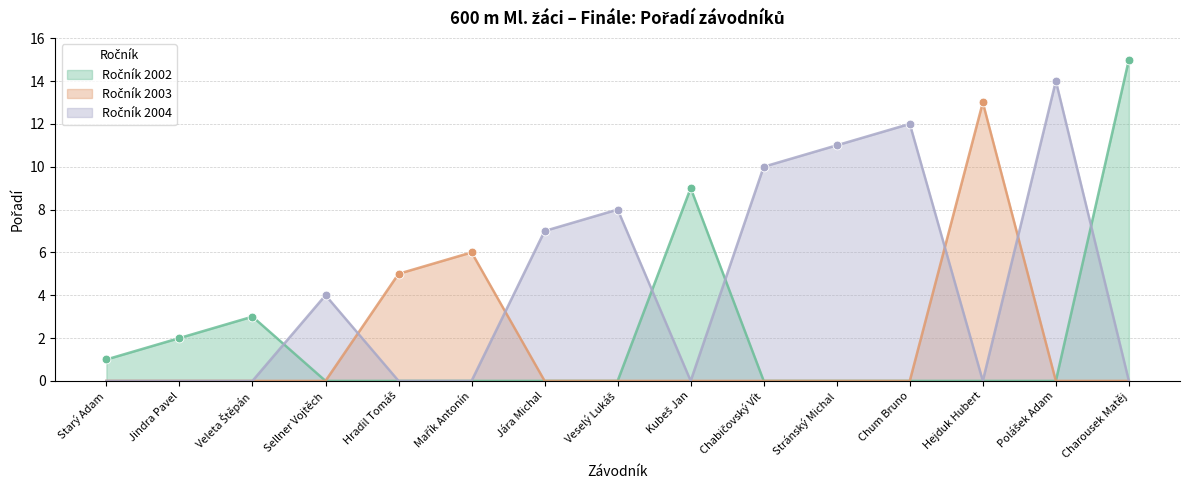

What is the ratio of the value at Jindra Pavel to the value at Stránský Michal?

0.2